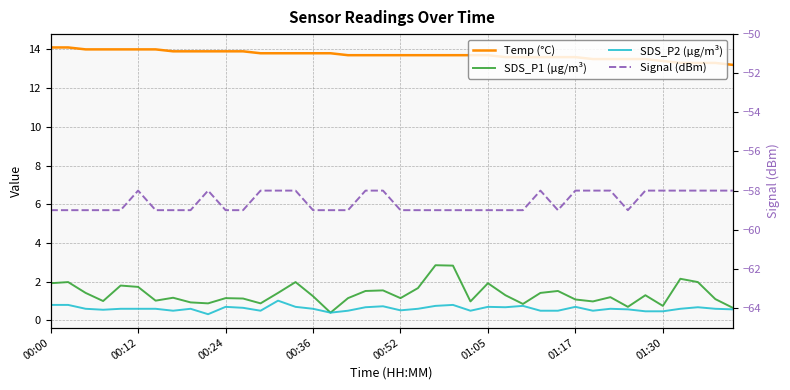

What is the sum of all SDS_P1 (µg/m³) values?

54.7